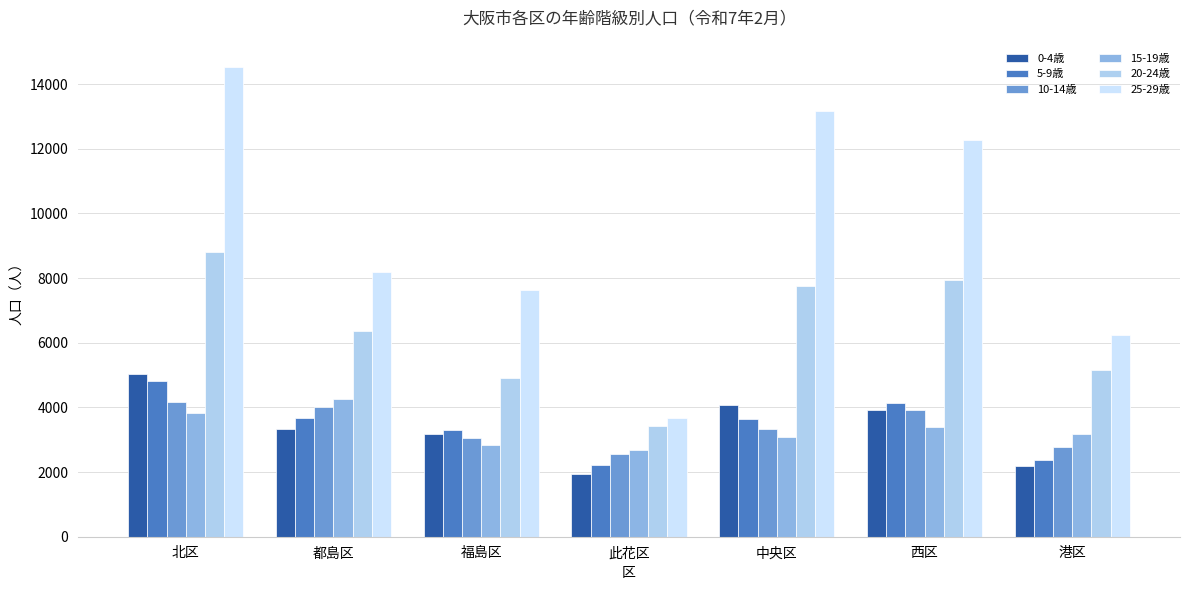

Reading right to left, transcribe all the data shown in this chart.

0-4歳: 港区=2172	西区=3906	中央区=4080	此花区=1945	福島区=3173	都島区=3337	北区=5038
5-9歳: 港区=2362	西区=4151	中央区=3656	此花区=2215	福島区=3301	都島区=3664	北区=4807
10-14歳: 港区=2768	西区=3913	中央区=3333	此花区=2544	福島区=3057	都島区=4025	北区=4158
15-19歳: 港区=3164	西区=3396	中央区=3086	此花区=2693	福島区=2835	都島区=4244	北区=3811
20-24歳: 港区=5147	西区=7927	中央区=7744	此花区=3416	福島区=4909	都島区=6366	北区=8792
25-29歳: 港区=6241	西区=12280	中央区=13178	此花区=3686	福島区=7627	都島区=8185	北区=14518